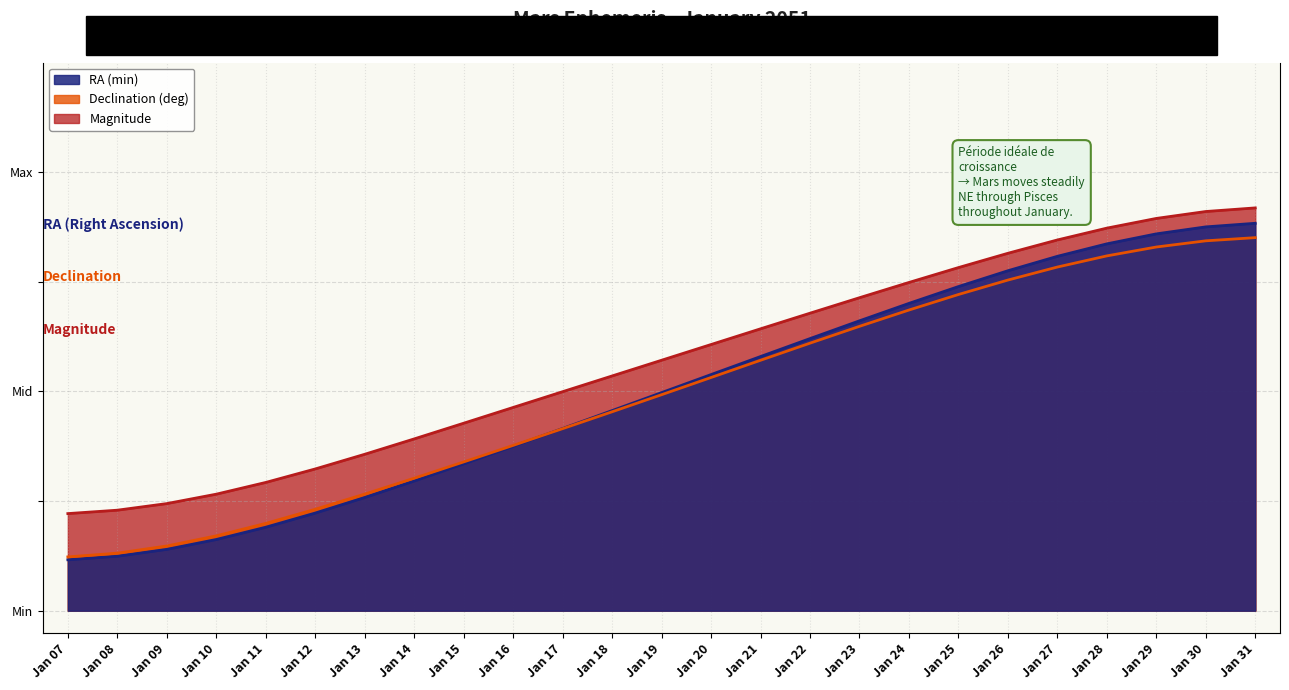

At which label is Declination (deg) closest to 0?

Jan 07